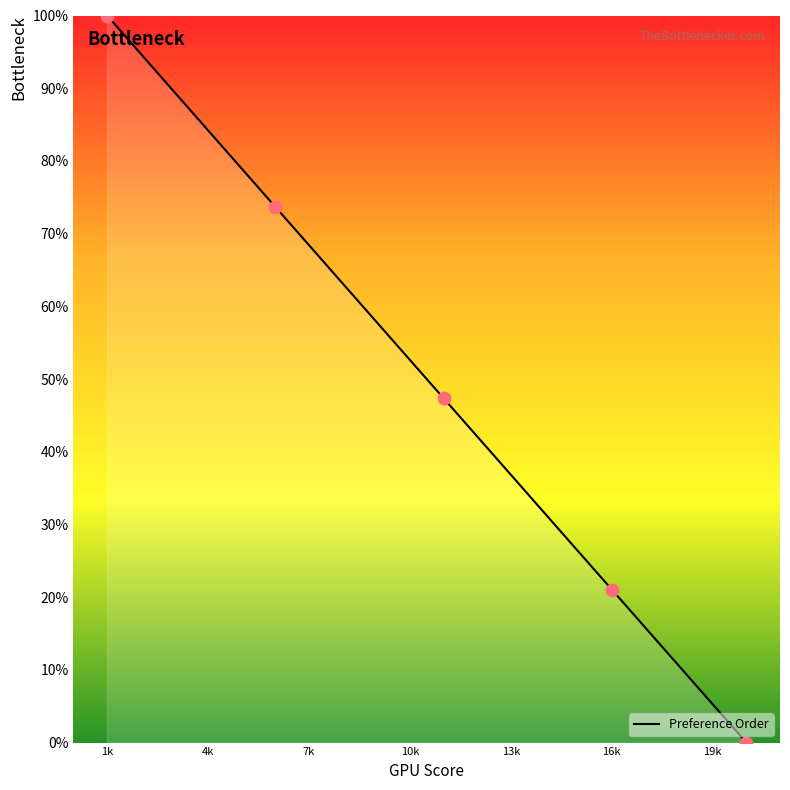

What is the greatest value displayed?

100.0